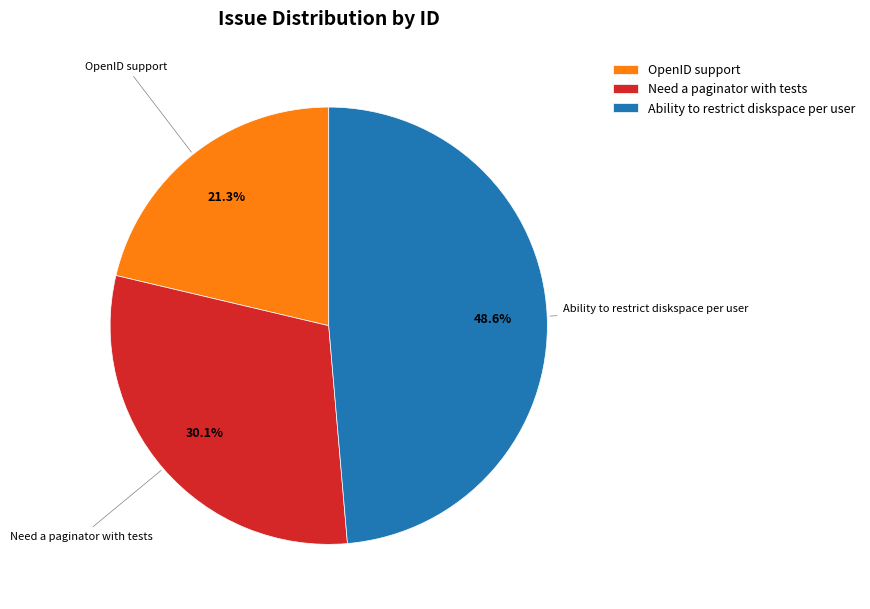

Combined, do OpenID support and Ability to restrict diskspace per user account for over 50%?

Yes